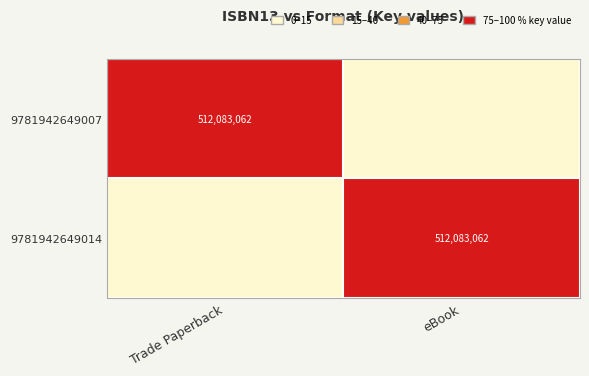

The value of 9781942649007 at Trade Paperback is 209528425. True or false?

False